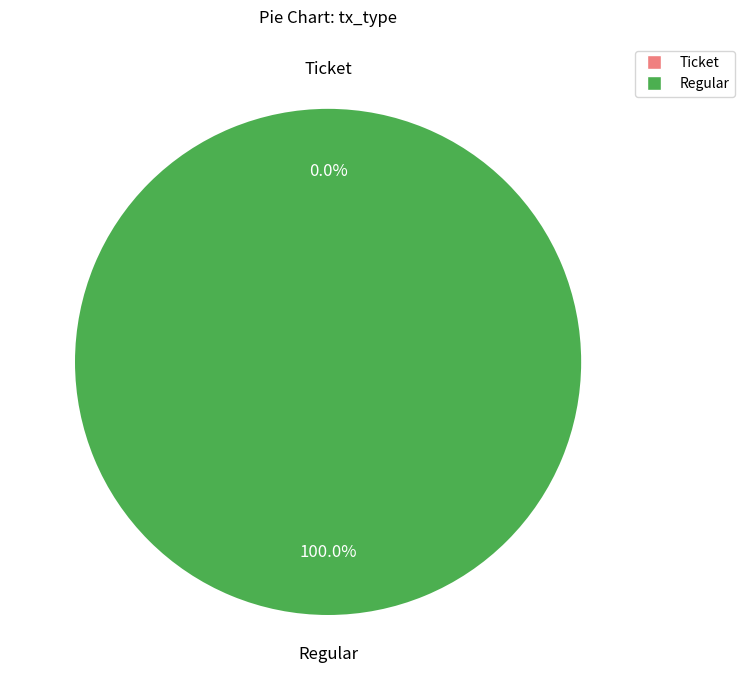

Which slice is the smallest?

Ticket